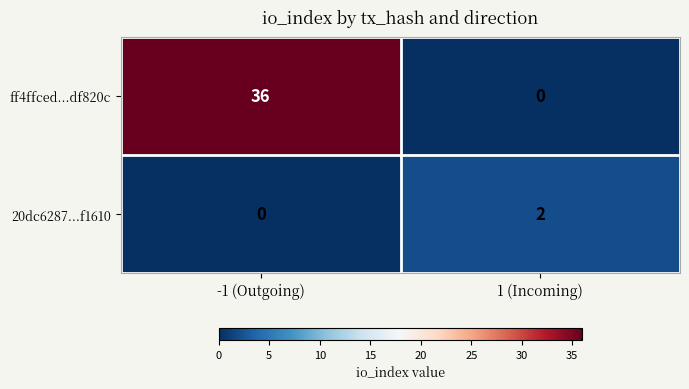

Is it true that 20dc6287...f1610 equals 0 at -1 (Outgoing)?

True